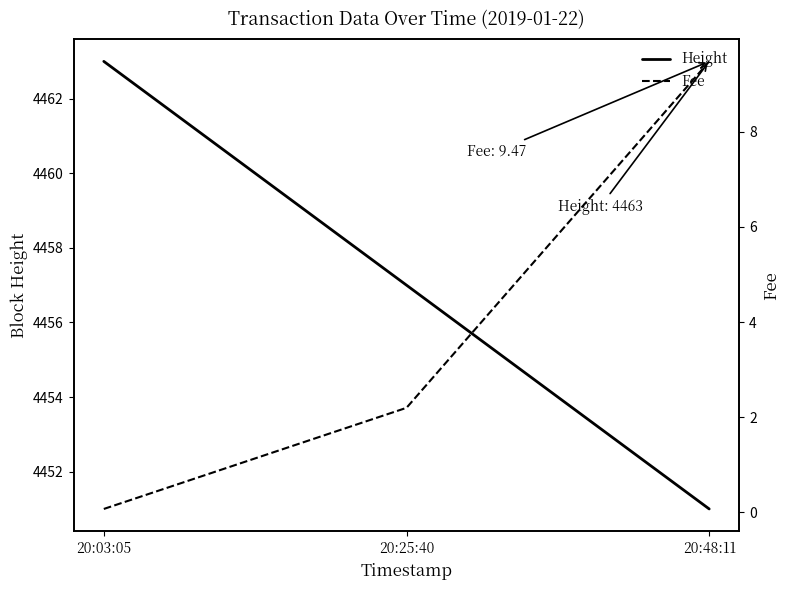

What is the difference between the Height values at 20:48:11 and 20:25:40?

6